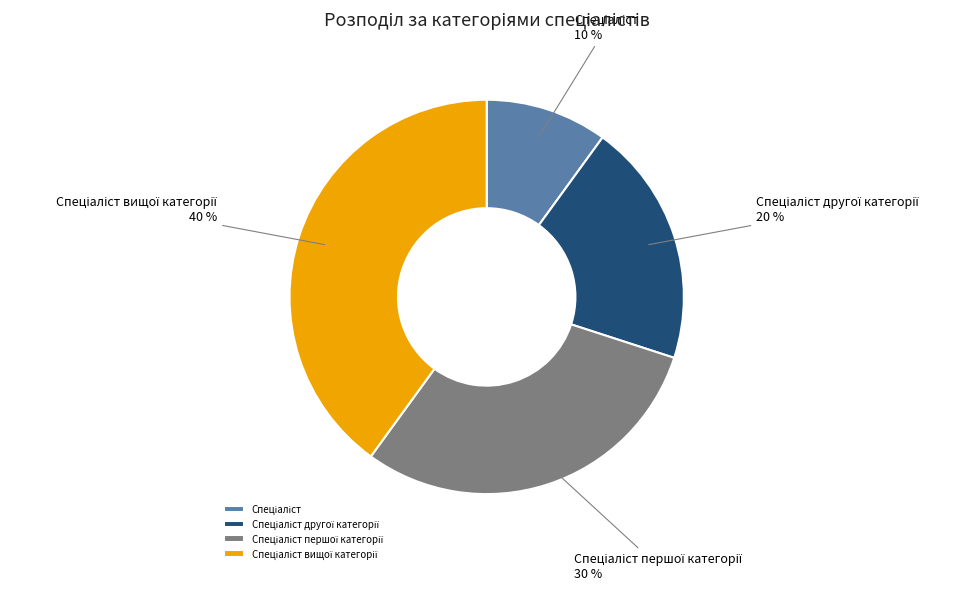

To the nearest percent, what is the difference between the largest and smallest slice percentages?

30%